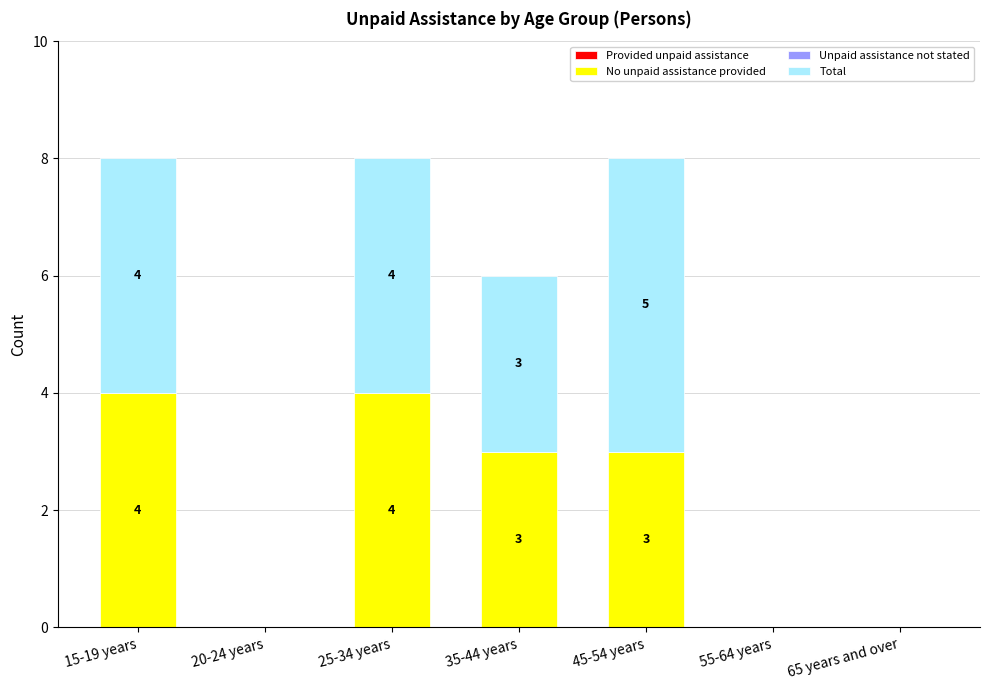

Reading left to right, transcribe the values for No unpaid assistance provided.

15-19 years=4	20-24 years=0	25-34 years=4	35-44 years=3	45-54 years=3	55-64 years=0	65 years and over=0